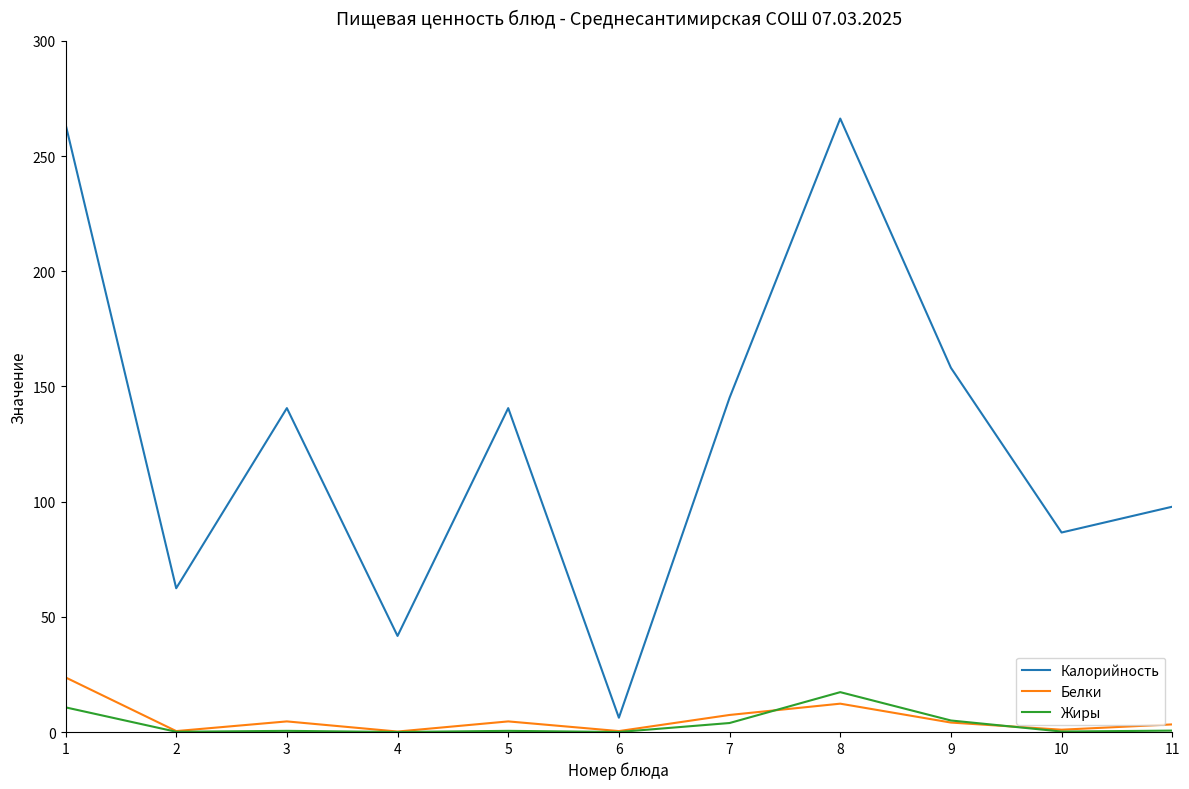

Which series has the widest spread of values?

Калорийность